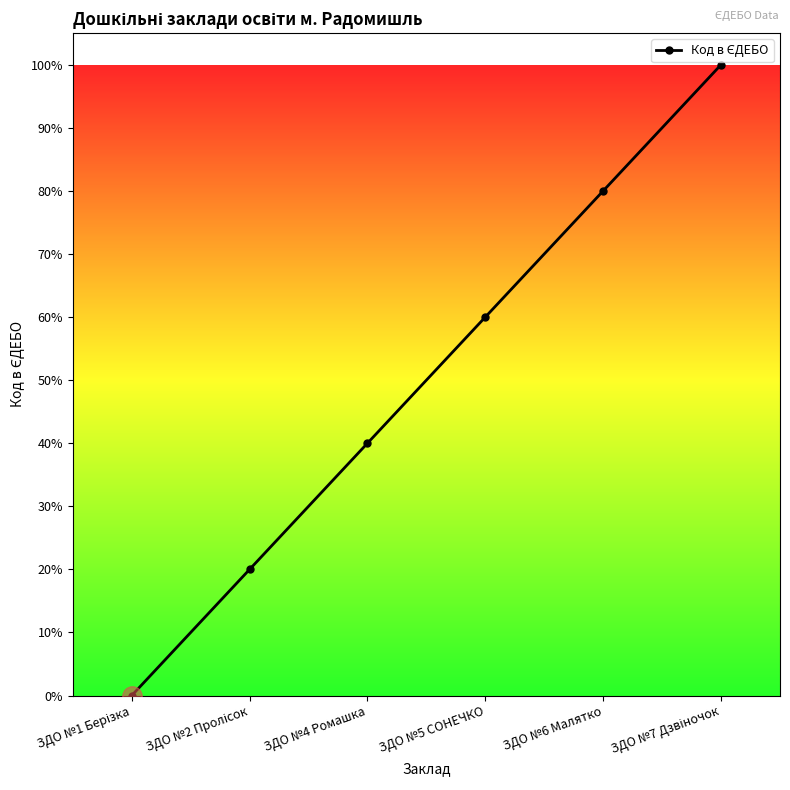

Reading left to right, what are all the values shown in this chart?

0	20	40	60	80	100